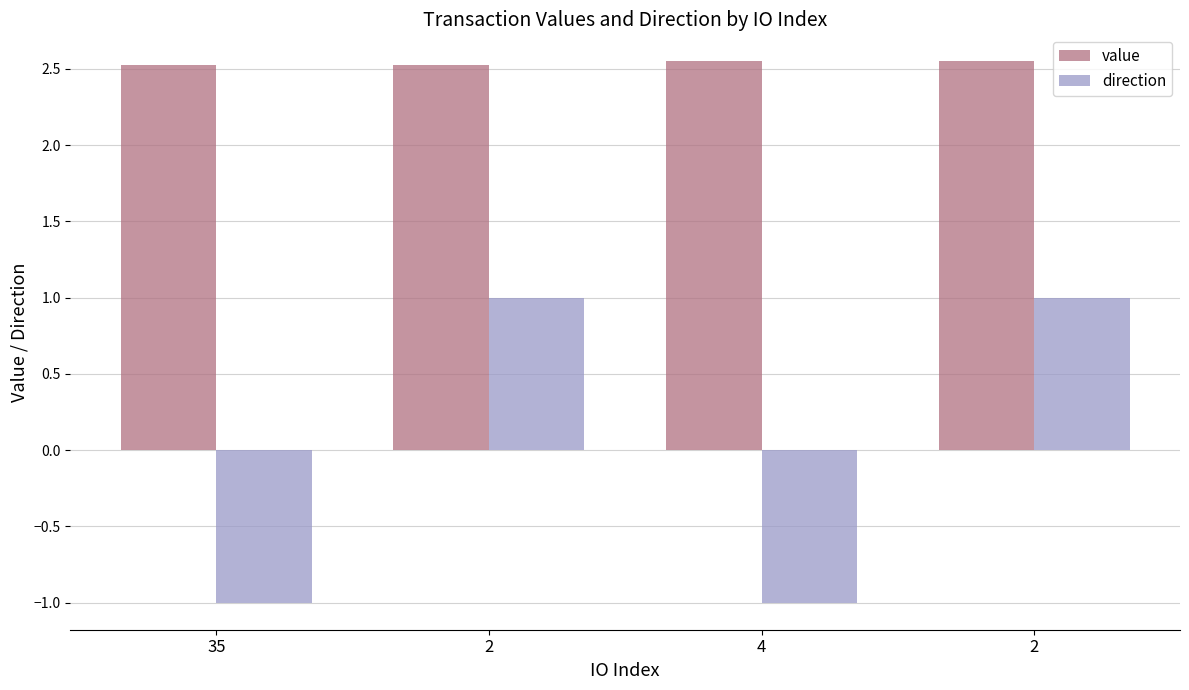

Does the chart contain any negative values?

Yes